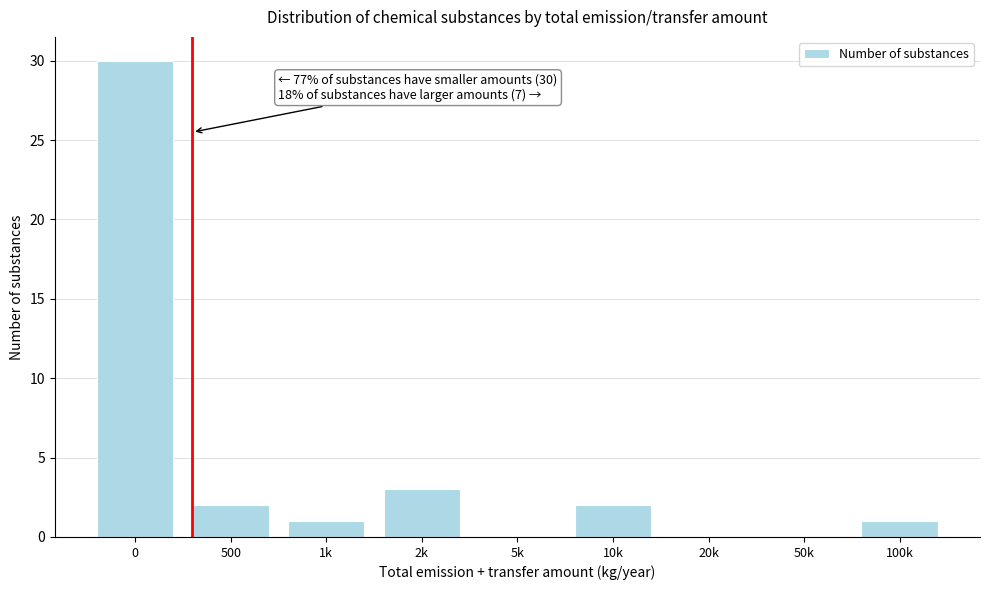

Reading right to left, extract all data points from this chart.

100k=1	50k=0	20k=0	10k=2	5k=0	2k=3	1k=1	500=2	0=30